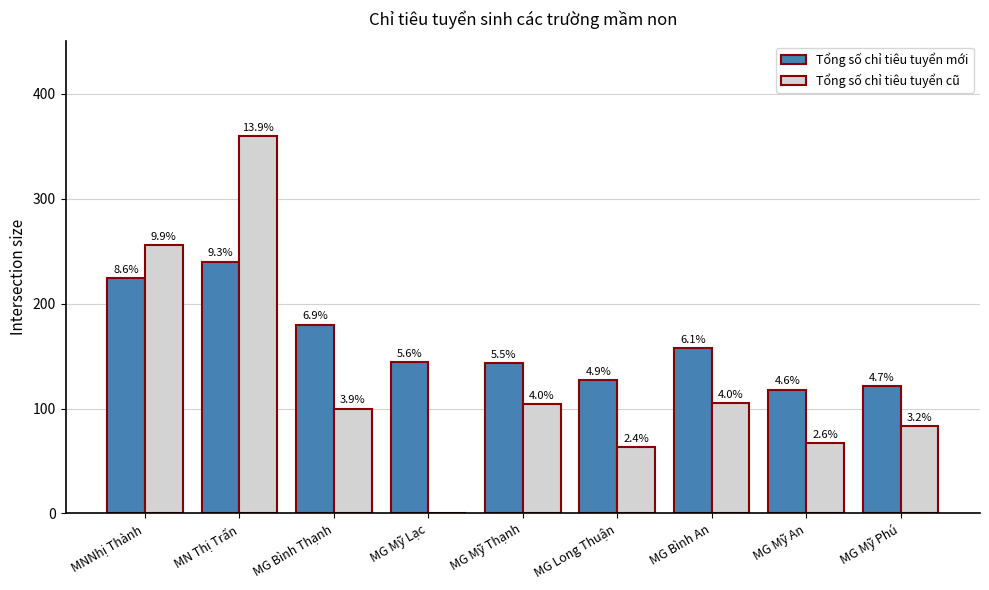

List the series in order of their overall mean, lowest first.

Tổng số chỉ tiêu tuyển cũ, Tổng số chỉ tiêu tuyển mới